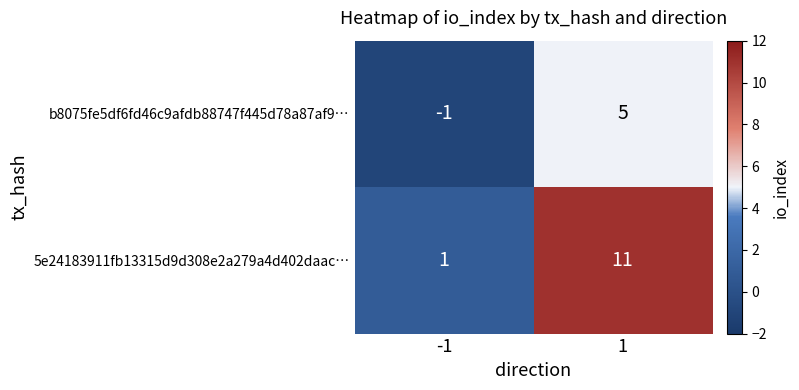

The b8075fe5df6fd46c9afdb88747f445d78a87af9… series shows 5 at 1. True or false?

True